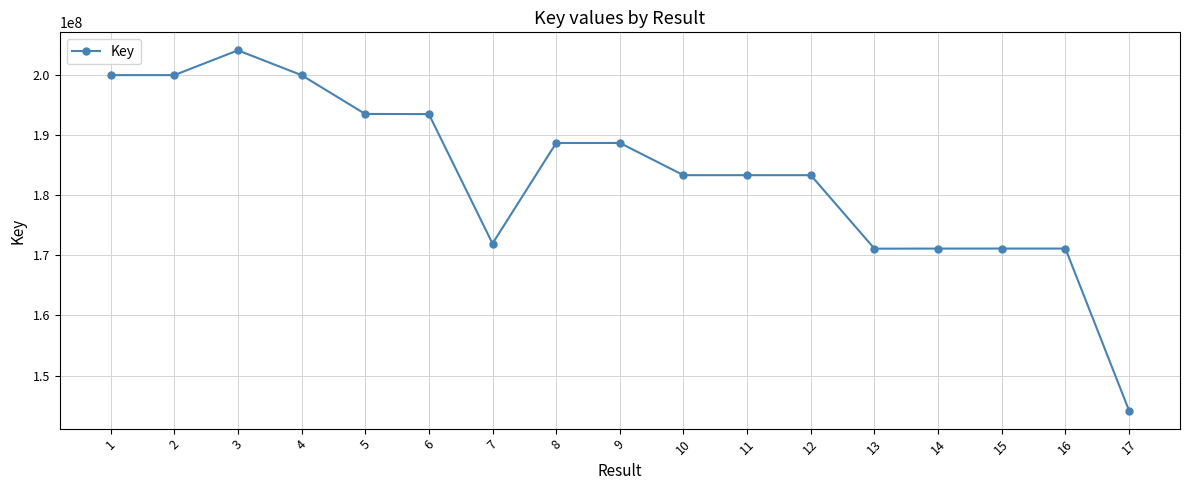

What is the difference between the values at 16 and 12?

12203122